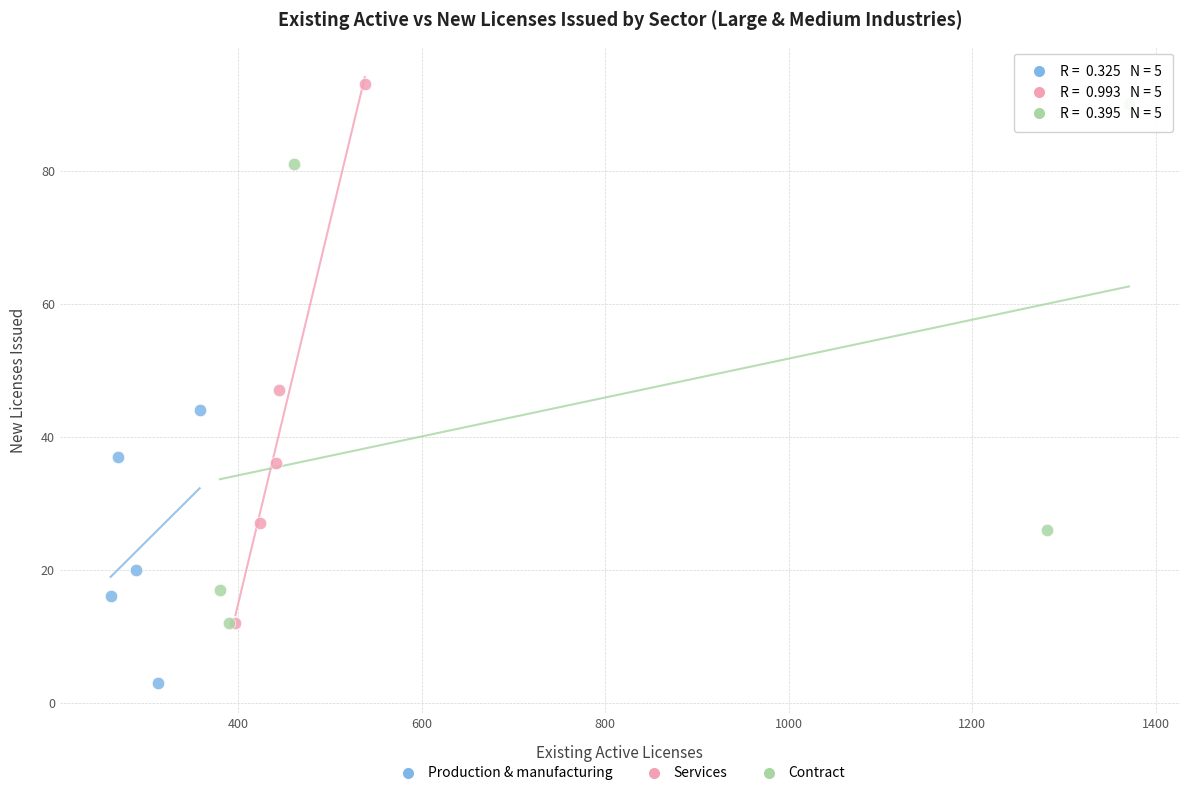

Which series contains the lowest Y value?

Production & manufacturing